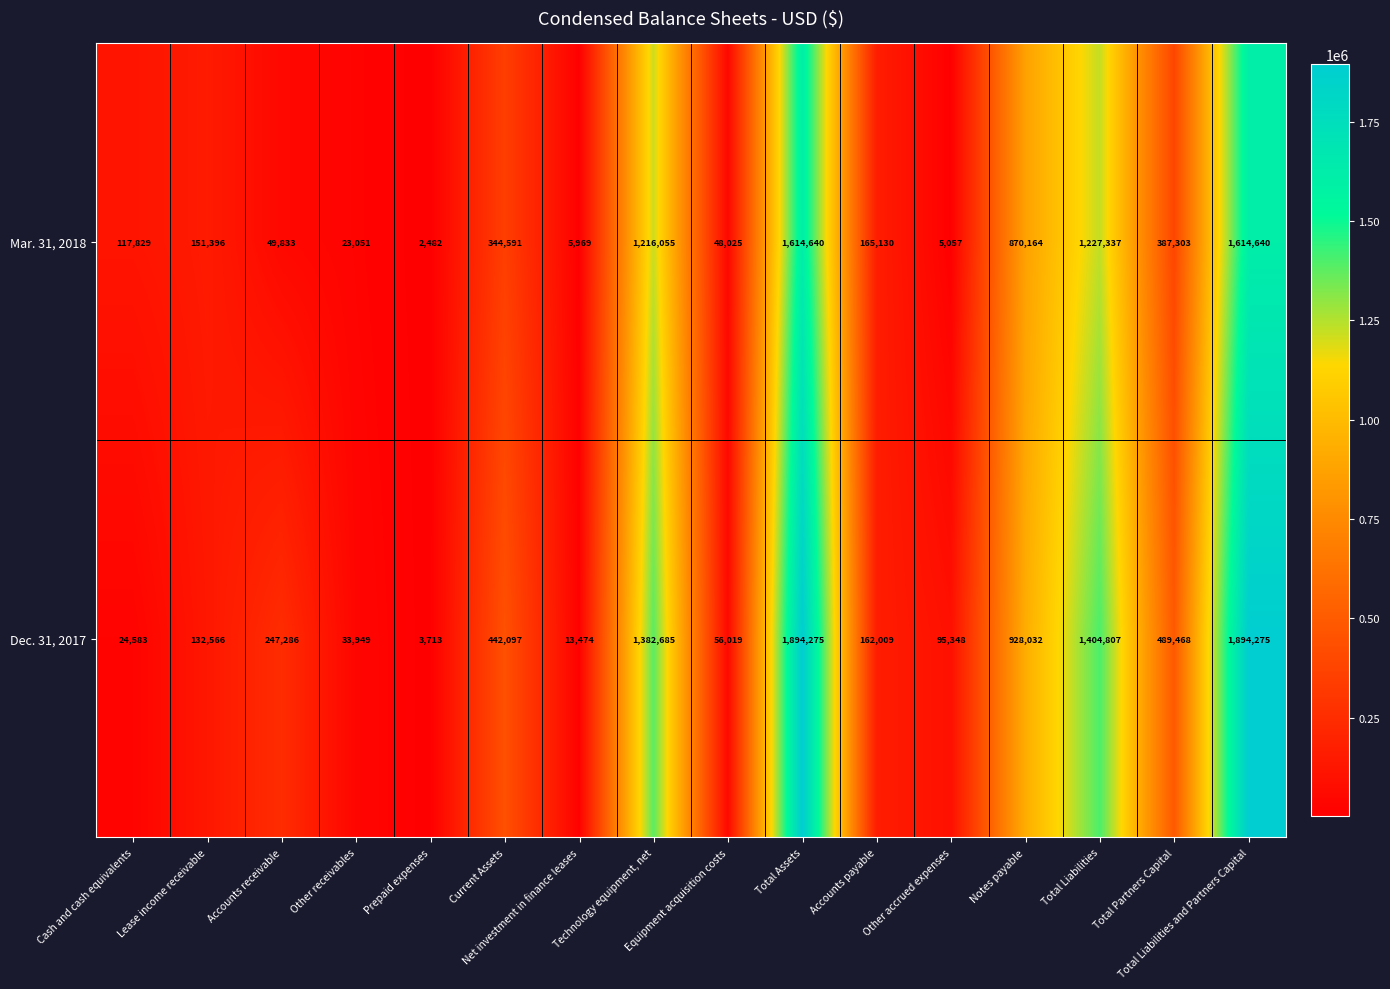

How many categories are shown in the chart?

16